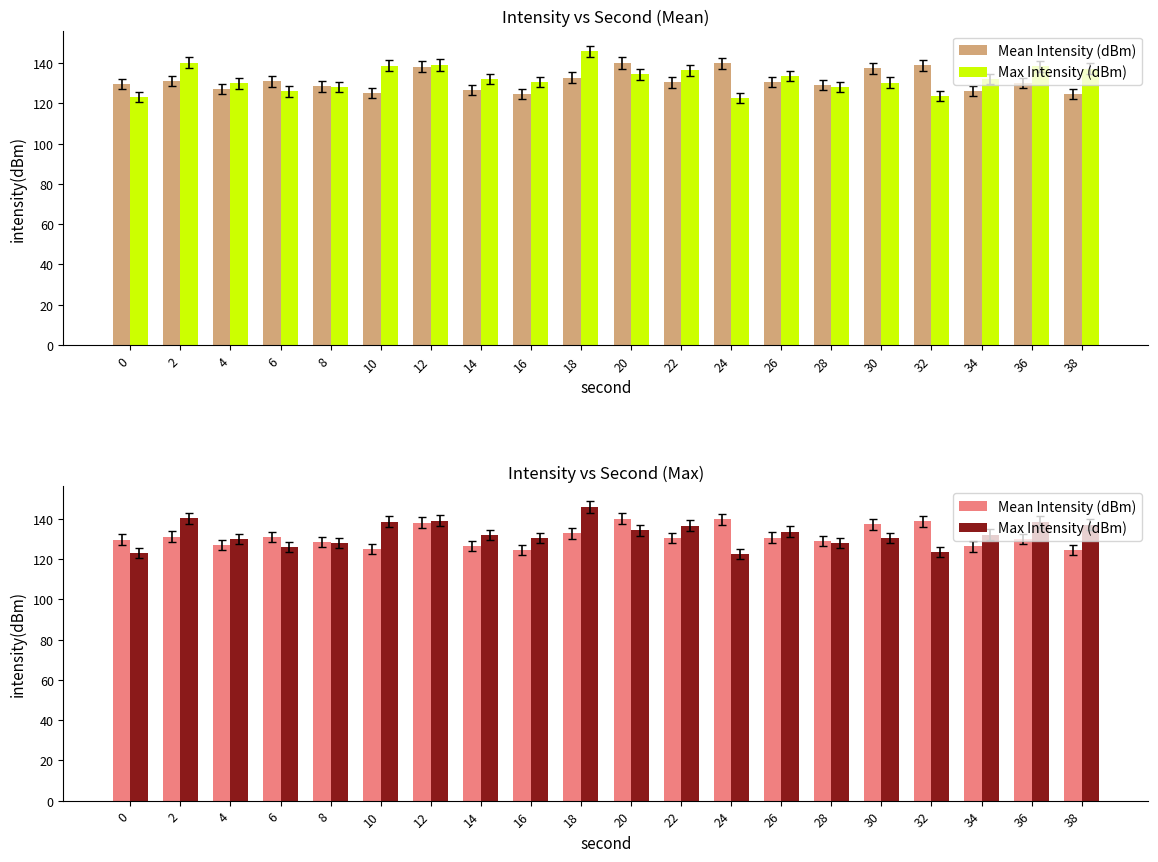

The Mean Intensity (dBm) series shows 218.0 at 10. True or false?

False